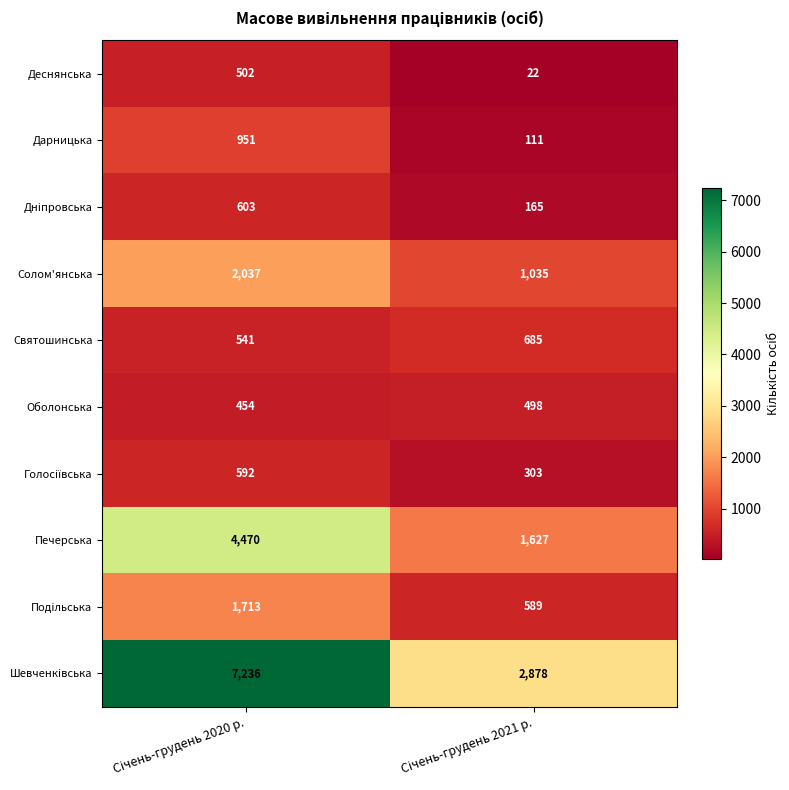

Which series has the largest total across all categories?

Шевченкiвська